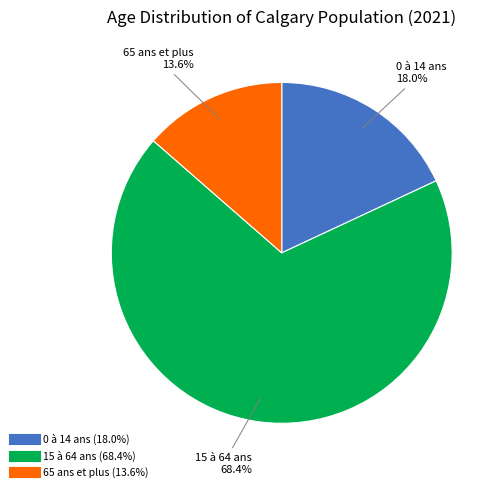

What is the majority slice?

15 à 64 ans